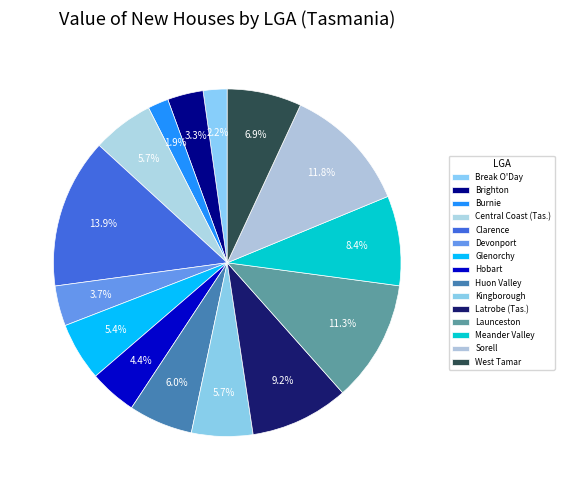

How many slices are in this pie chart?

15